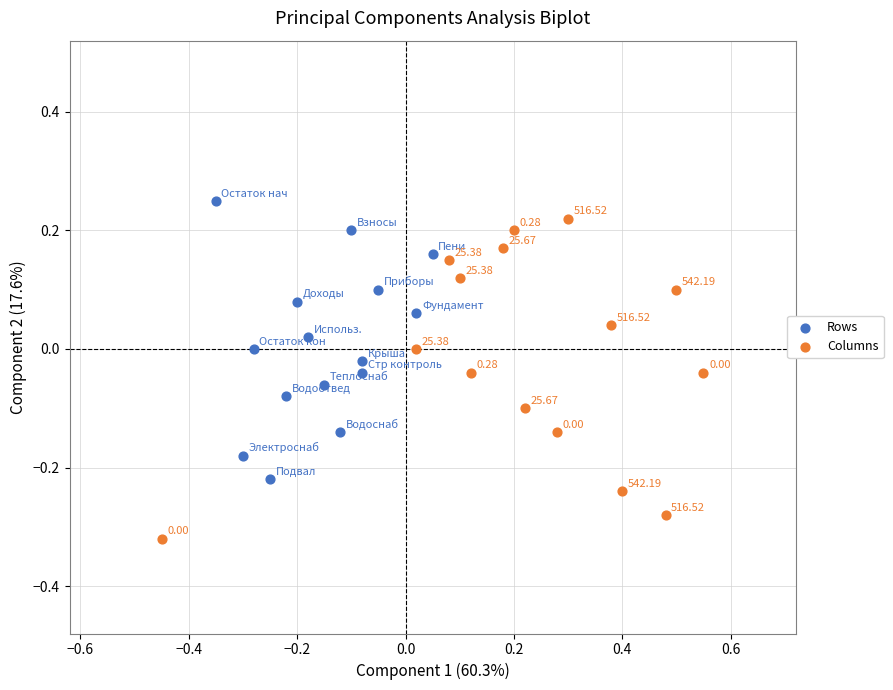

Which series has the largest Y range (max minus min)?

Columns